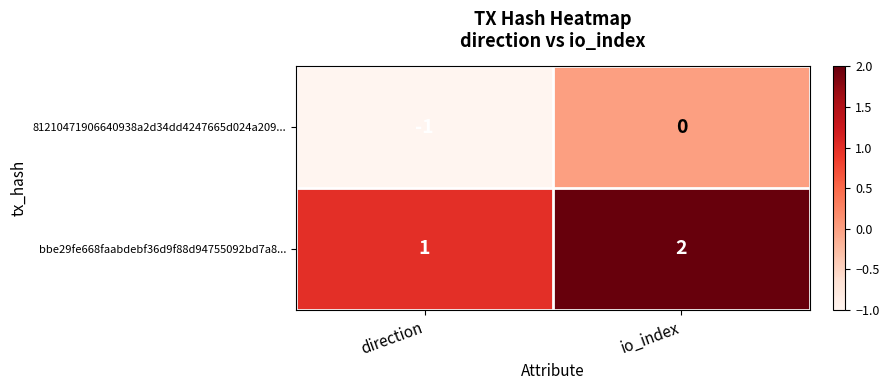

What is the sum of the bbe29fe668faabdebf36d9f88d94755092bd7a8... values at io_index and direction?

3